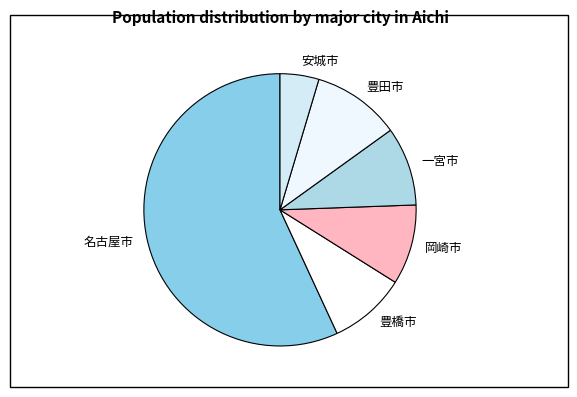

Which slice represents more than half of the pie?

名古屋市